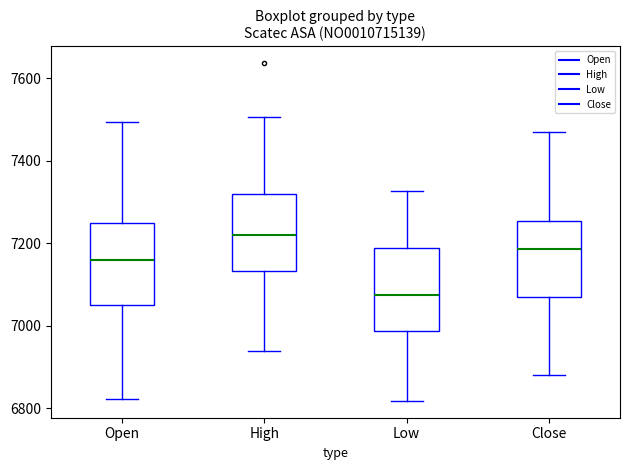

Reading left to right, read every box against the y-axis: the position of its median line, the range the box covers, and the ends of its whiskers. The values are not printed on the chart, so give them approximately, as read against the axis.

Open: median 7160, box 7060 to 7240, whiskers 6820 to 7500
High: median 7220, box 7140 to 7320, whiskers 6940 to 7500
Low: median 7080, box 6980 to 7180, whiskers 6820 to 7320
Close: median 7180, box 7060 to 7260, whiskers 6880 to 7480